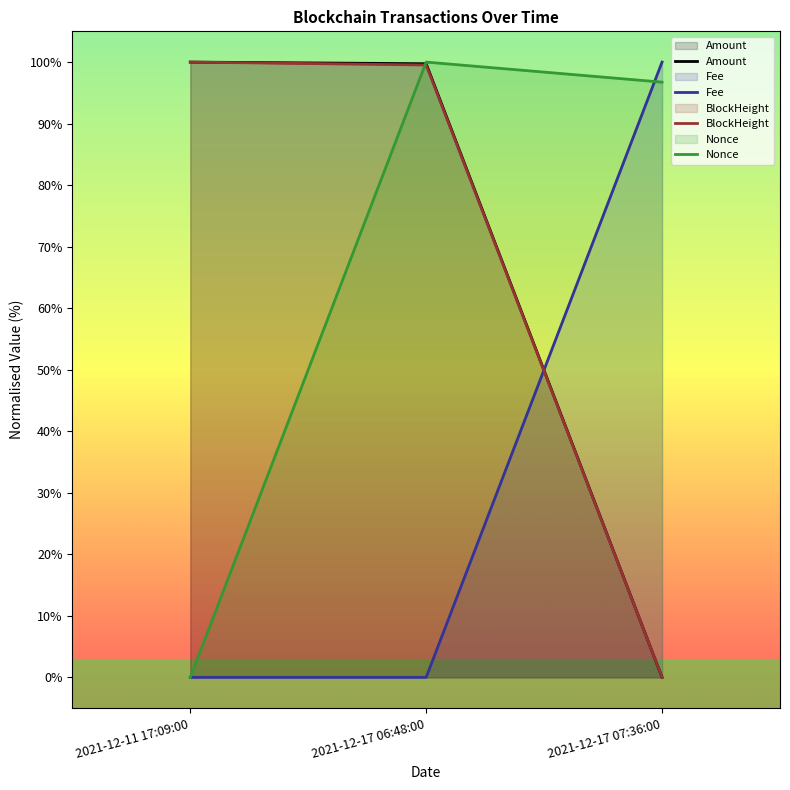

Which series has the largest total across all categories?

Amount